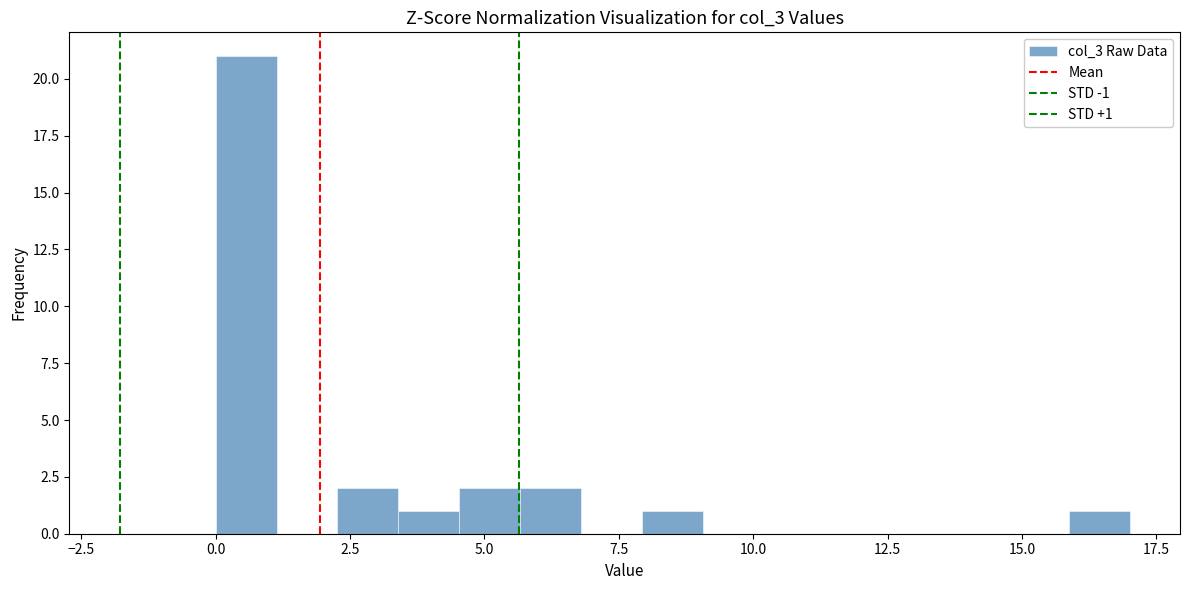

Read against the x-axis, roughly where is the centre of the tallest bar?

0.5